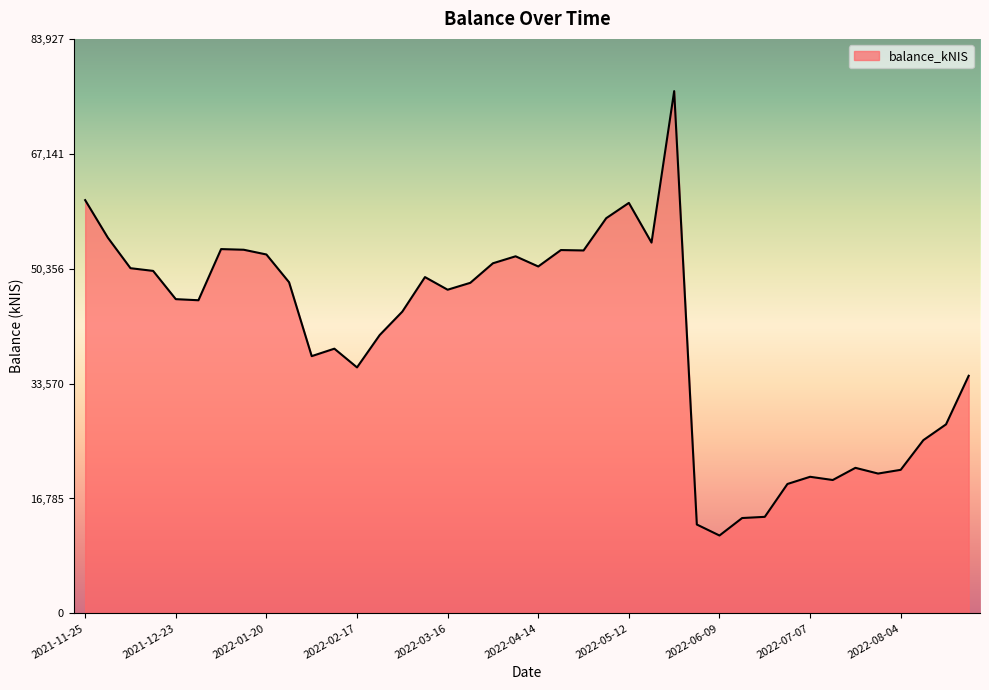

What is the smallest value displayed?

11375.9